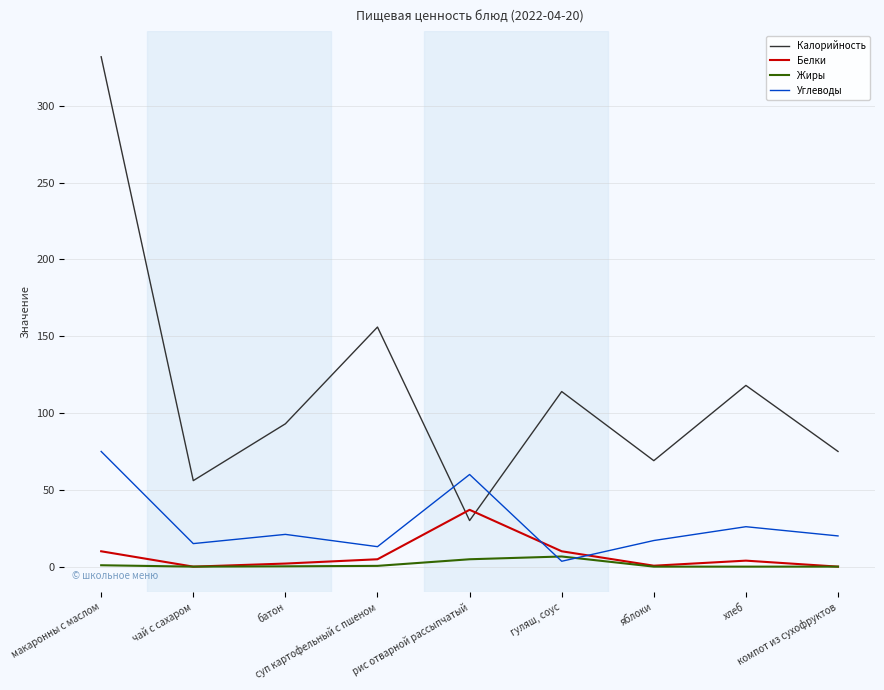

Which series has the largest range (max minus min)?

Калорийность